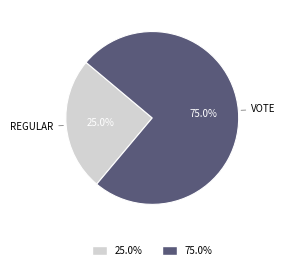

Is there a majority slice in this chart?

Yes